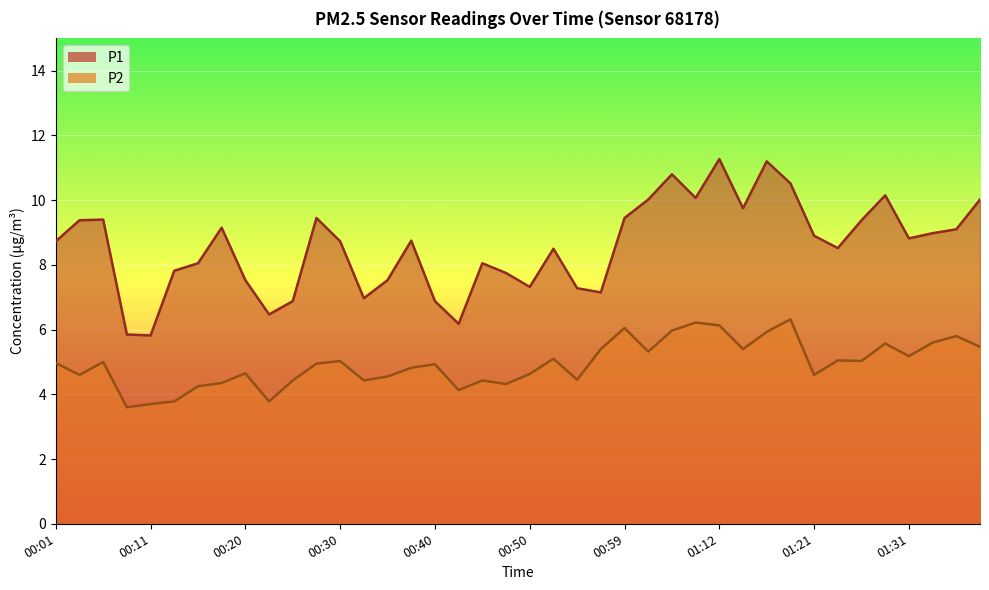

True or false: P2 has a value of 1.9 at 01:09.

False